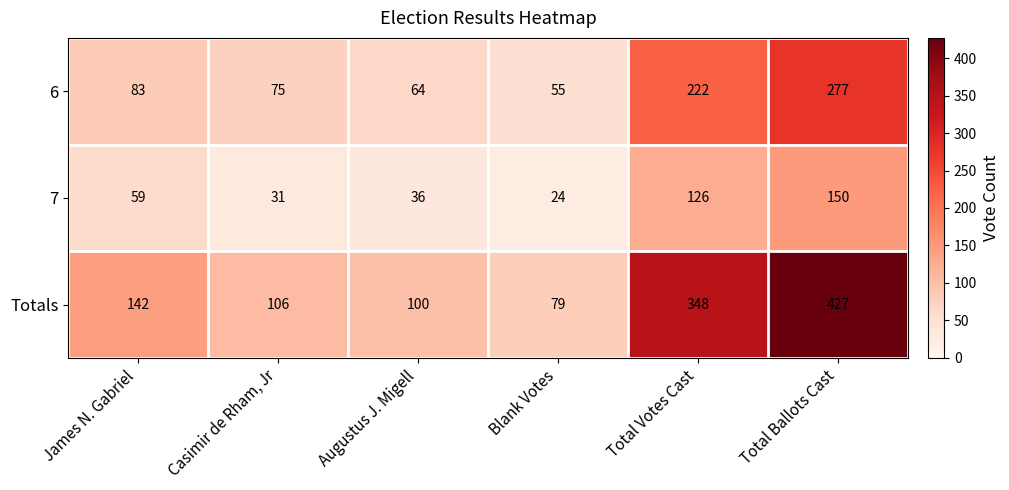

At which category is the sum across all series the highest?

Total Ballots Cast